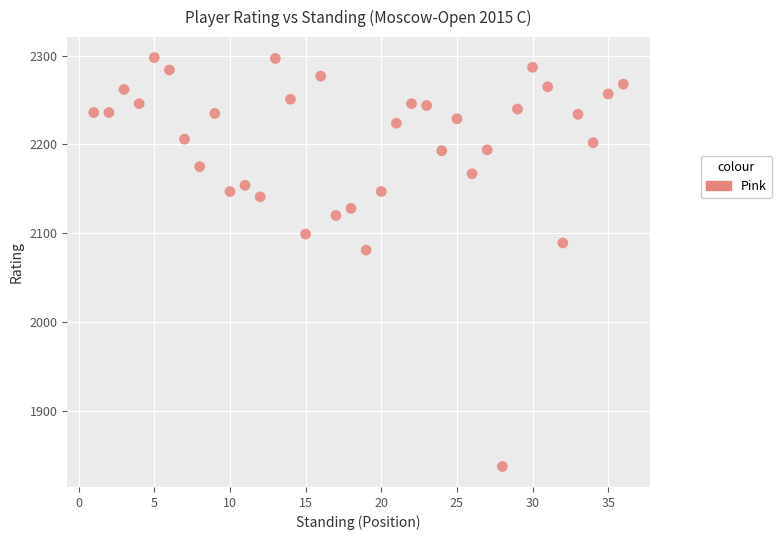

What Y value in the scatter plot is closest to 2067?

2081